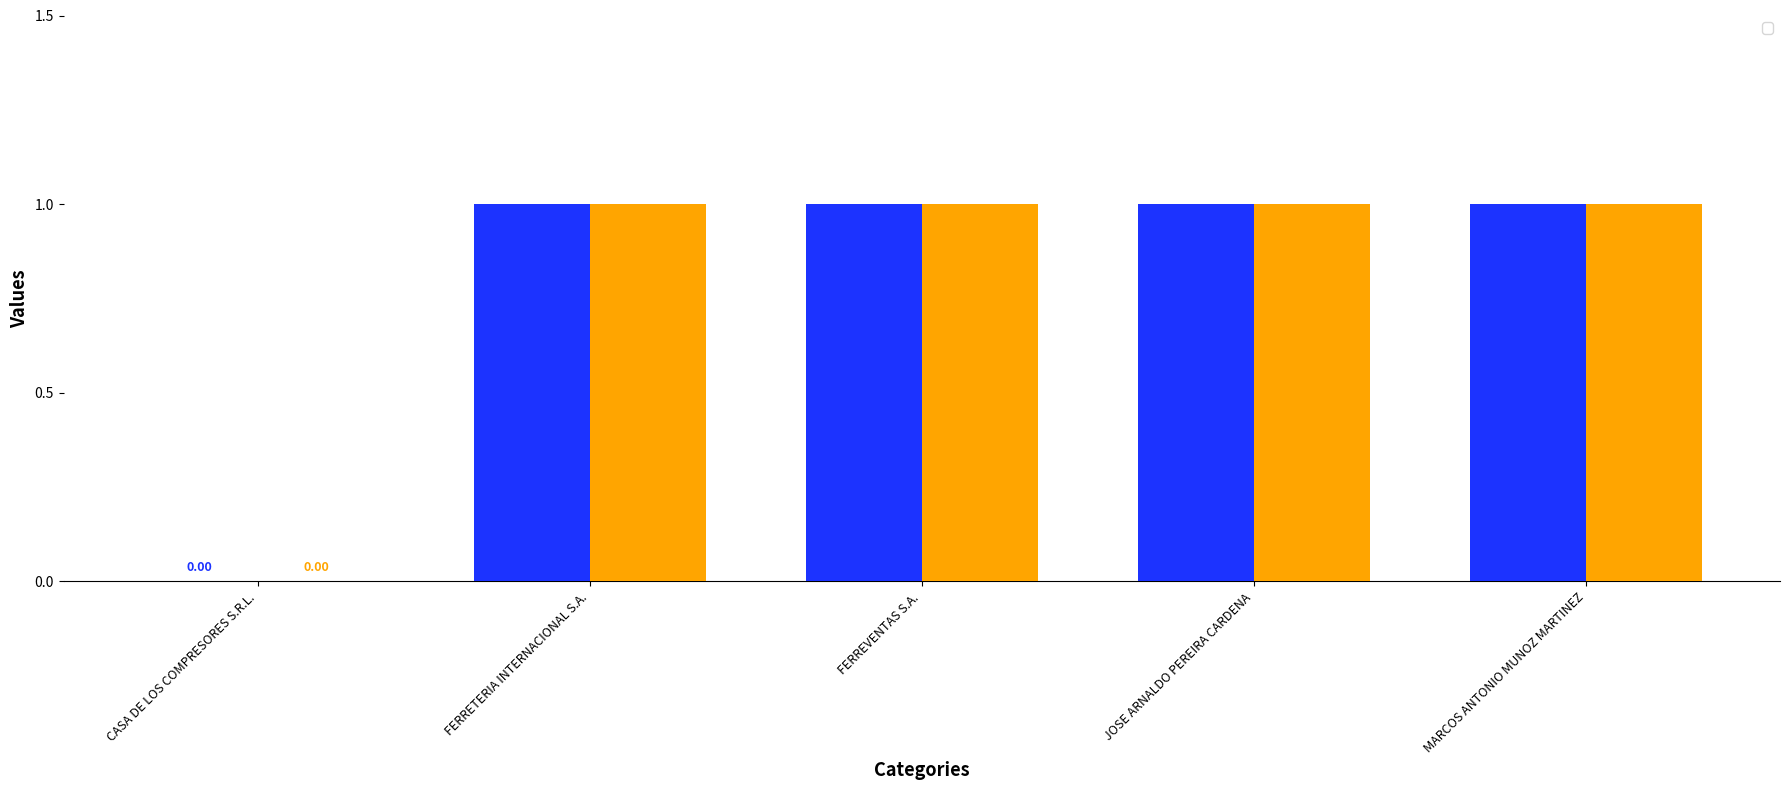

What is the change in value from CASA DE LOS COMPRESORES S.R.L. to FERRETERIA INTERNACIONAL S.A.?

+1